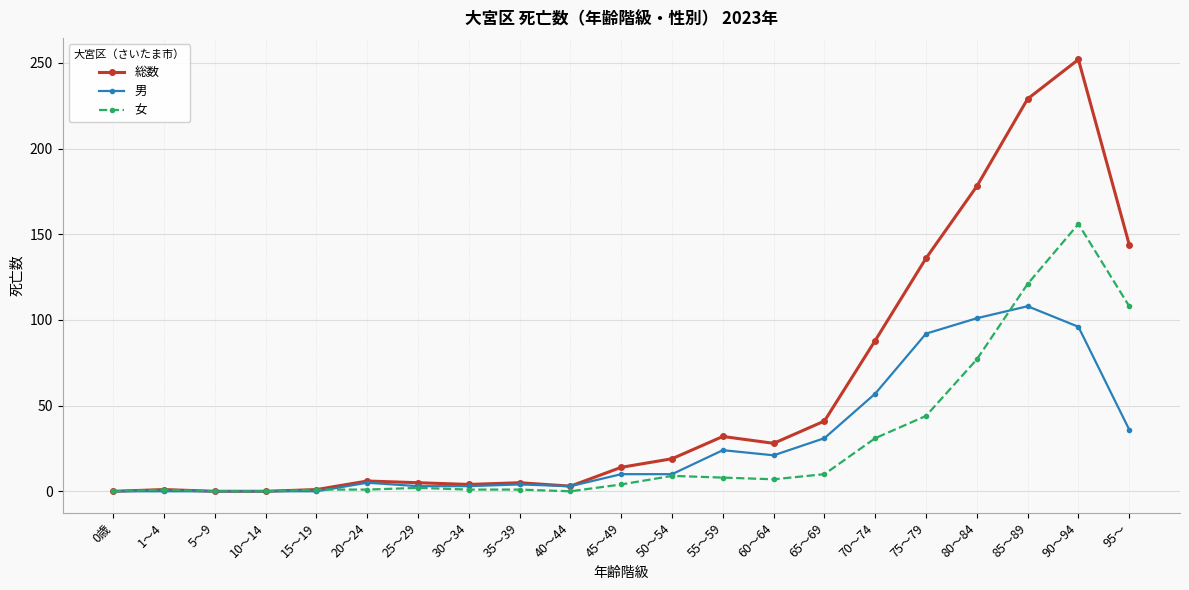

What is the difference between the maximum and minimum values in the 男 series?

108